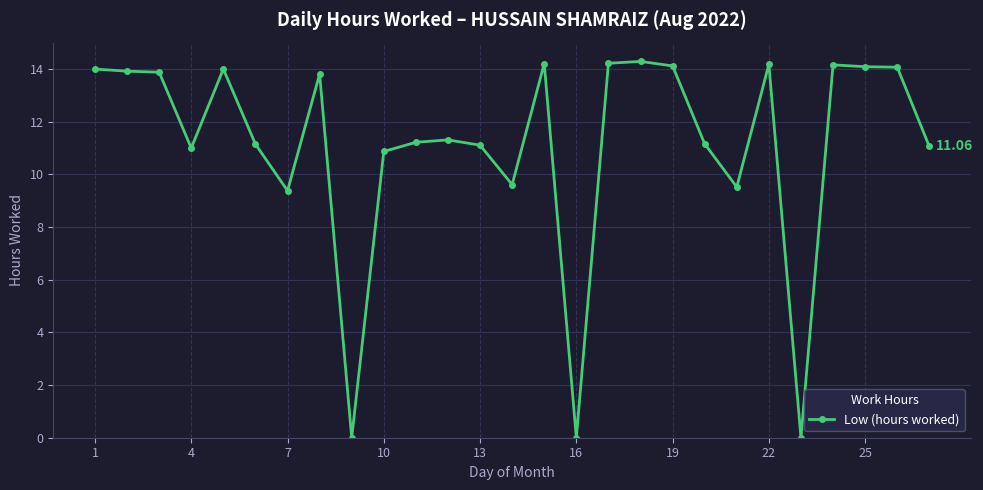

True or false: there are more than 0 points higher than both neighbors.

True